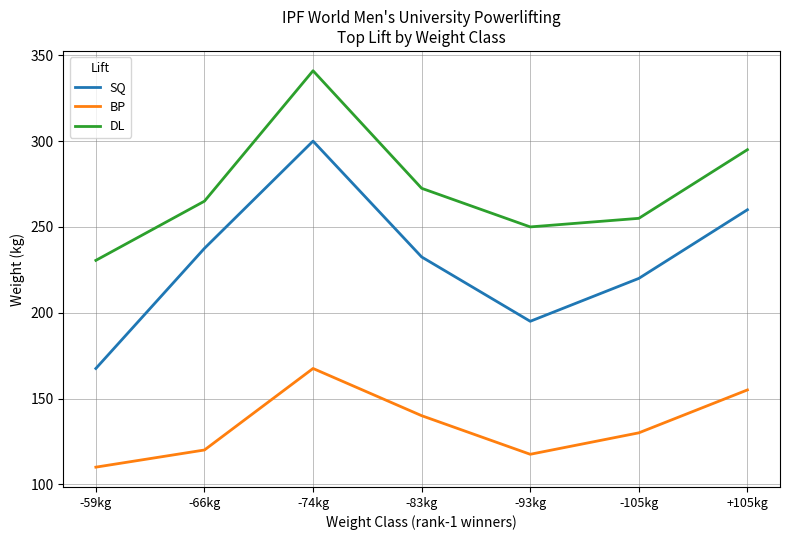

Rank the series by their maximum value, from highest to lowest.

DL, SQ, BP